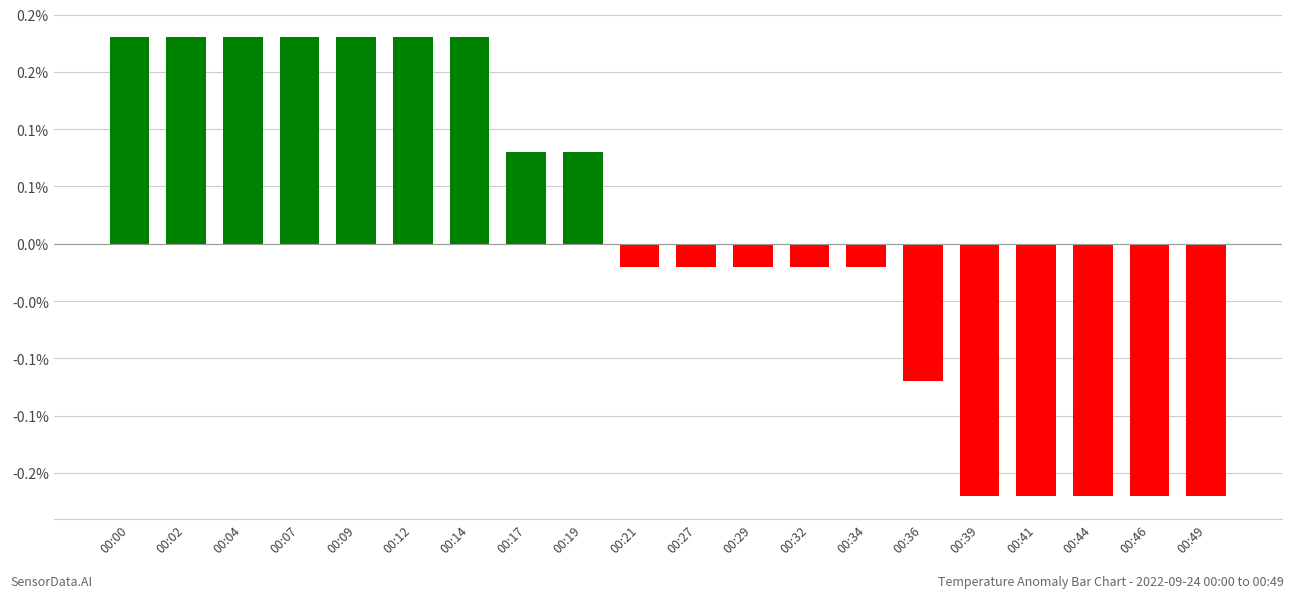

Does the chart contain any negative values?

Yes